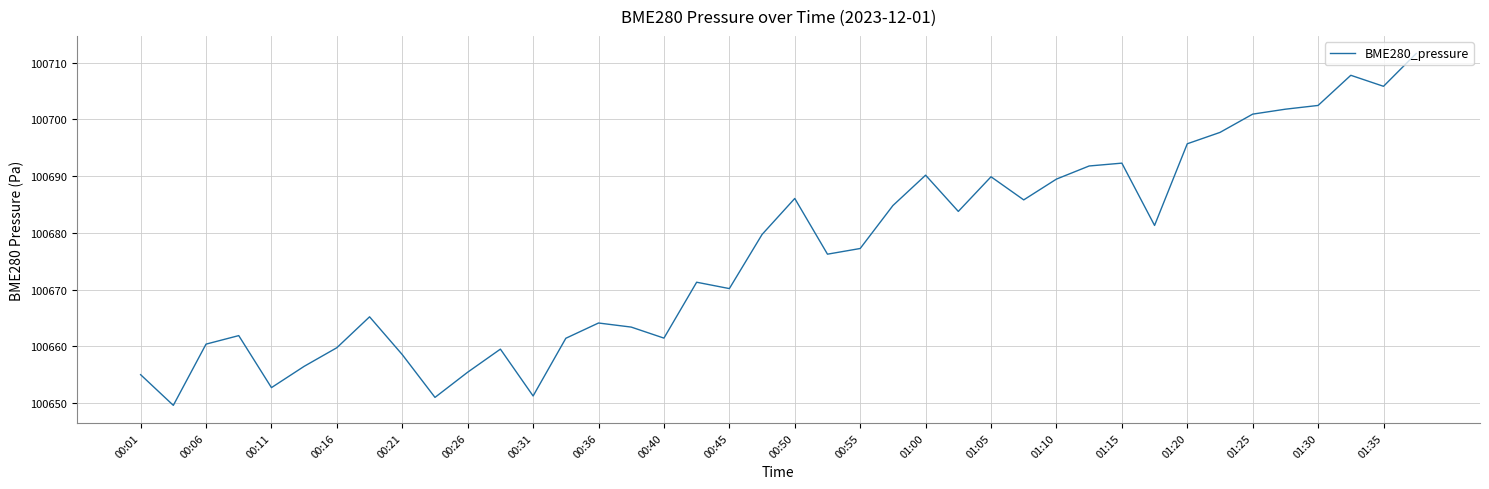

How many interior local valleys (lower than both neighbors) does the data have?

11